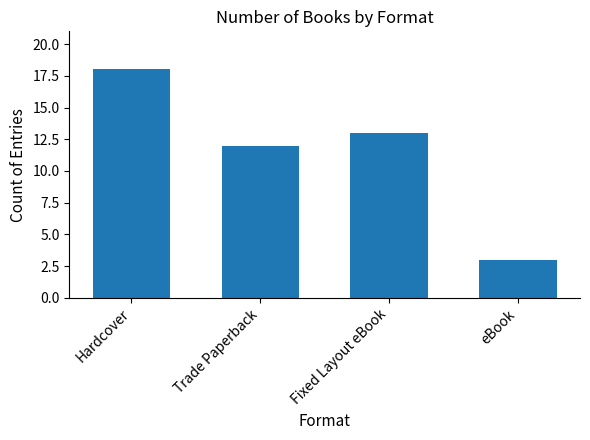

Where is the data nearest to the value 10?

Trade Paperback